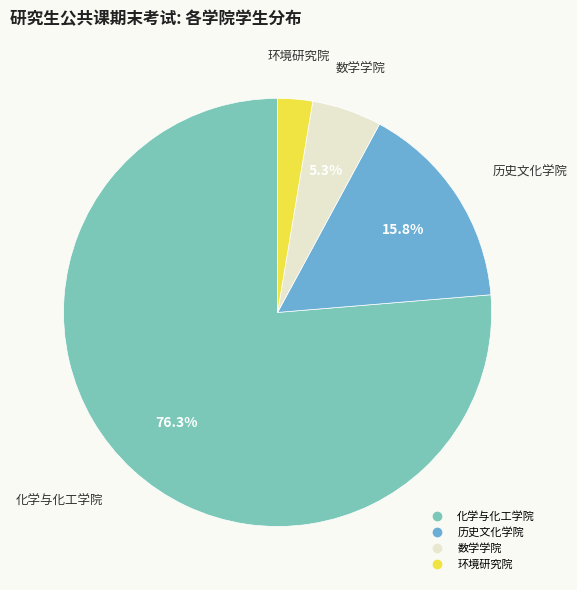

What percentage do 数学学院 and 历史文化学院 together represent?

21.1%